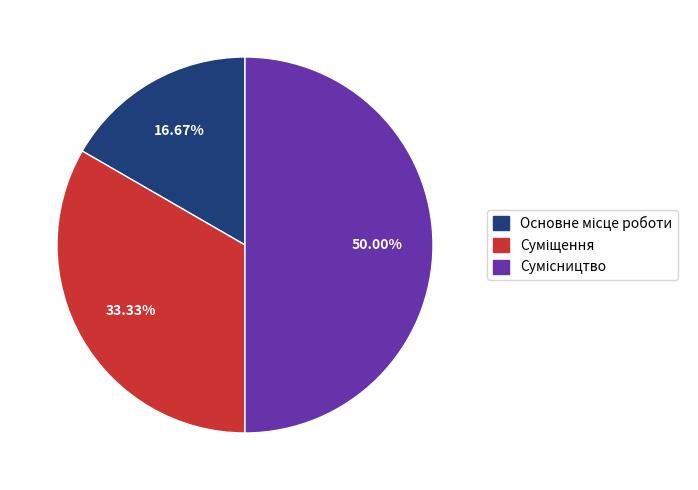

Does Основне місце роботи represent more than half of the total?

No